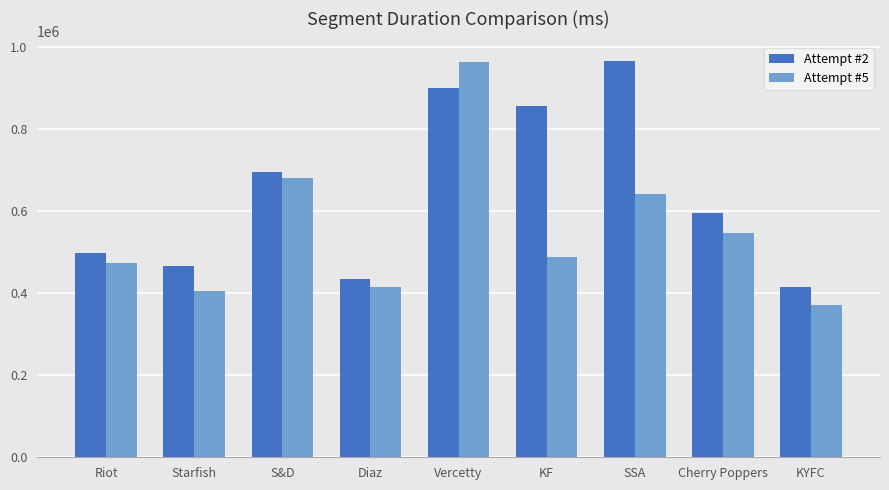

How many data points does each series have?

9